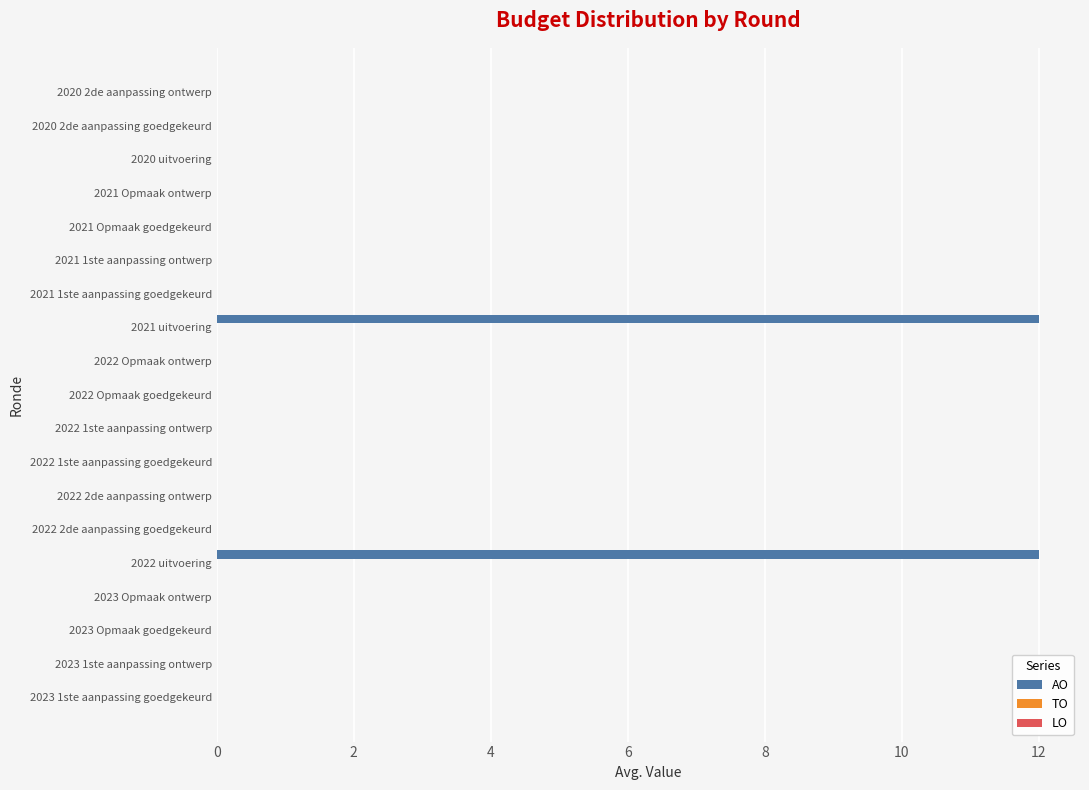

What is the maximum value shown in the chart?

12